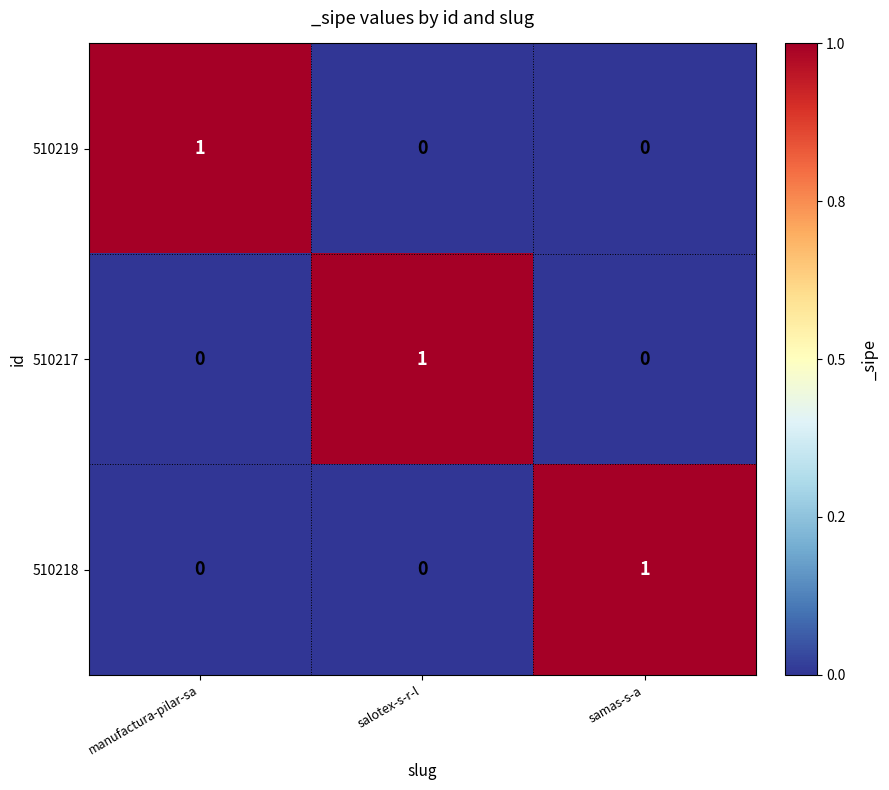

At how many categories does at least one series exceed 0?

3